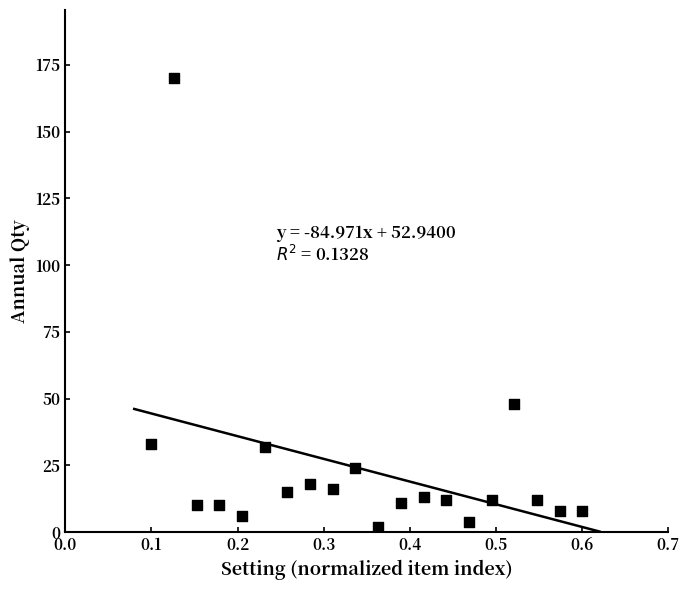

What Y value in the scatter plot is closest to 86?

48